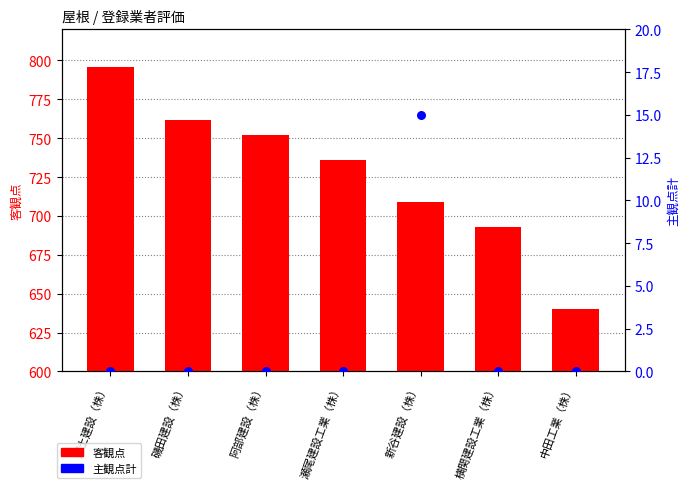

Which series has the largest total across all categories?

客観点